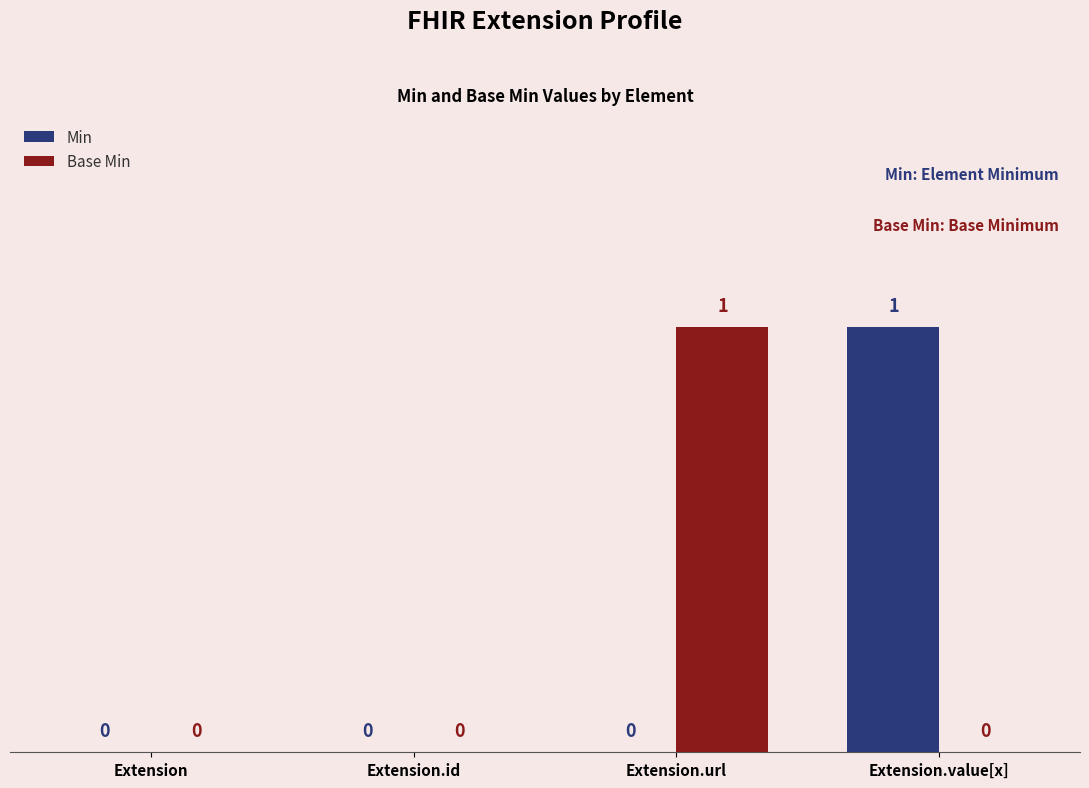

At which label does Min reach its peak?

Extension.value[x]